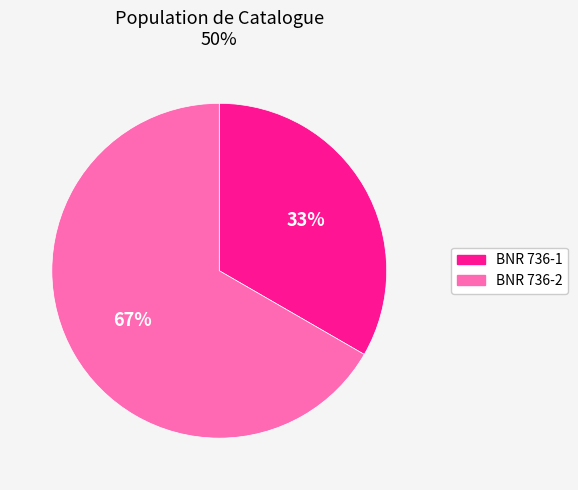

Is BNR 736-1 the majority of the pie?

No